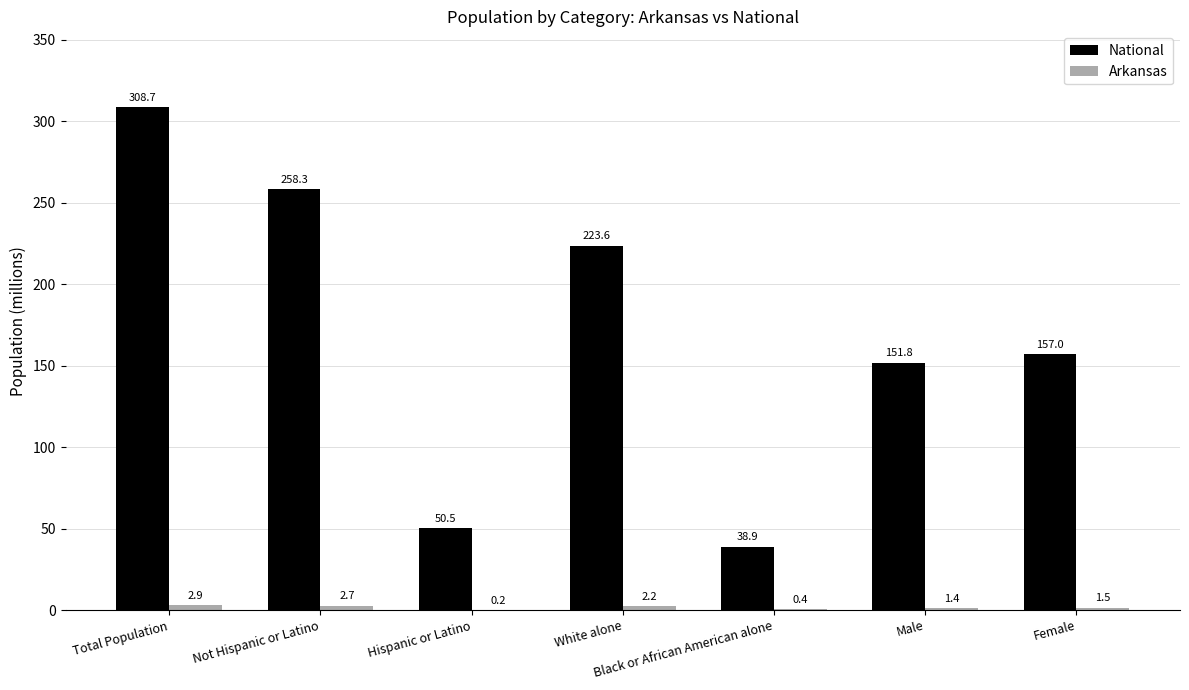

Which series has the largest total across all categories?

National